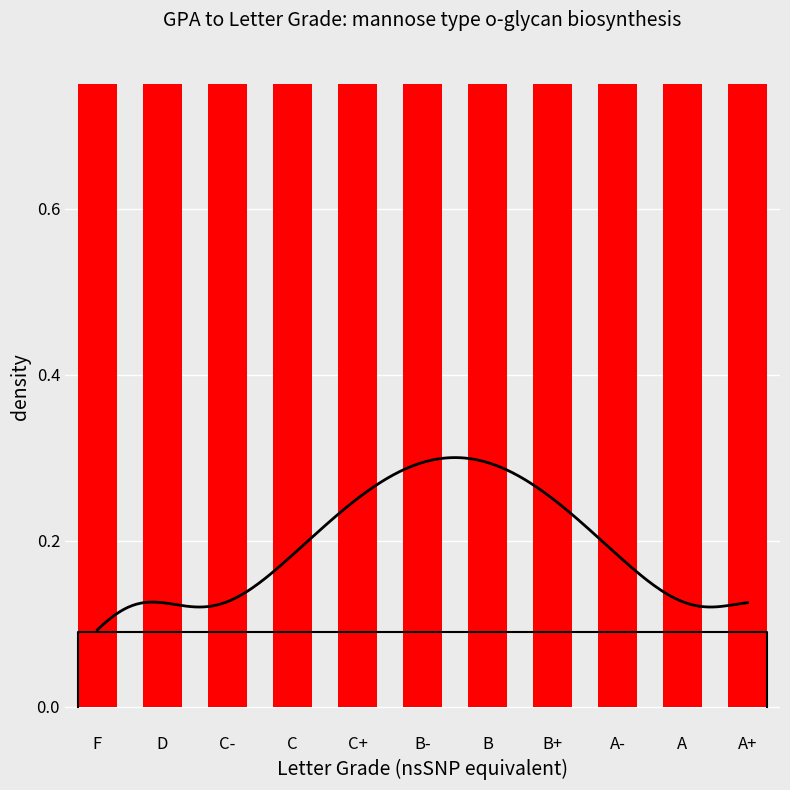

Count the number of data series in this chart.

3